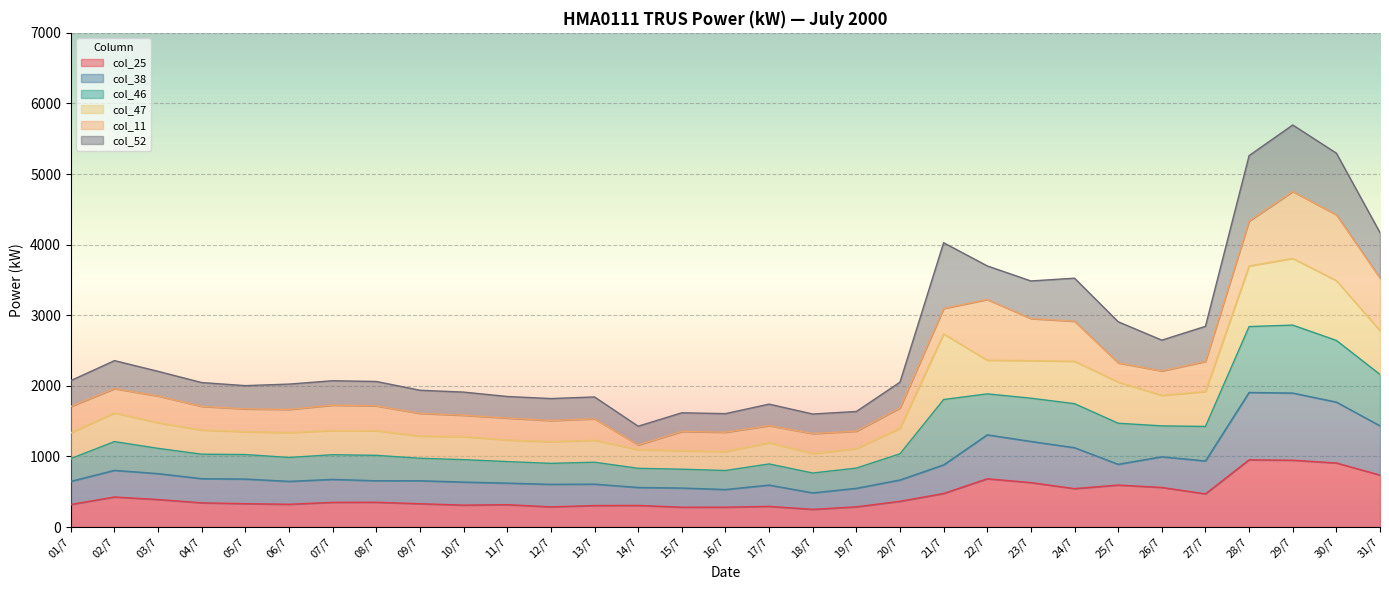

What is the highest value of the col_25 series?

952.0